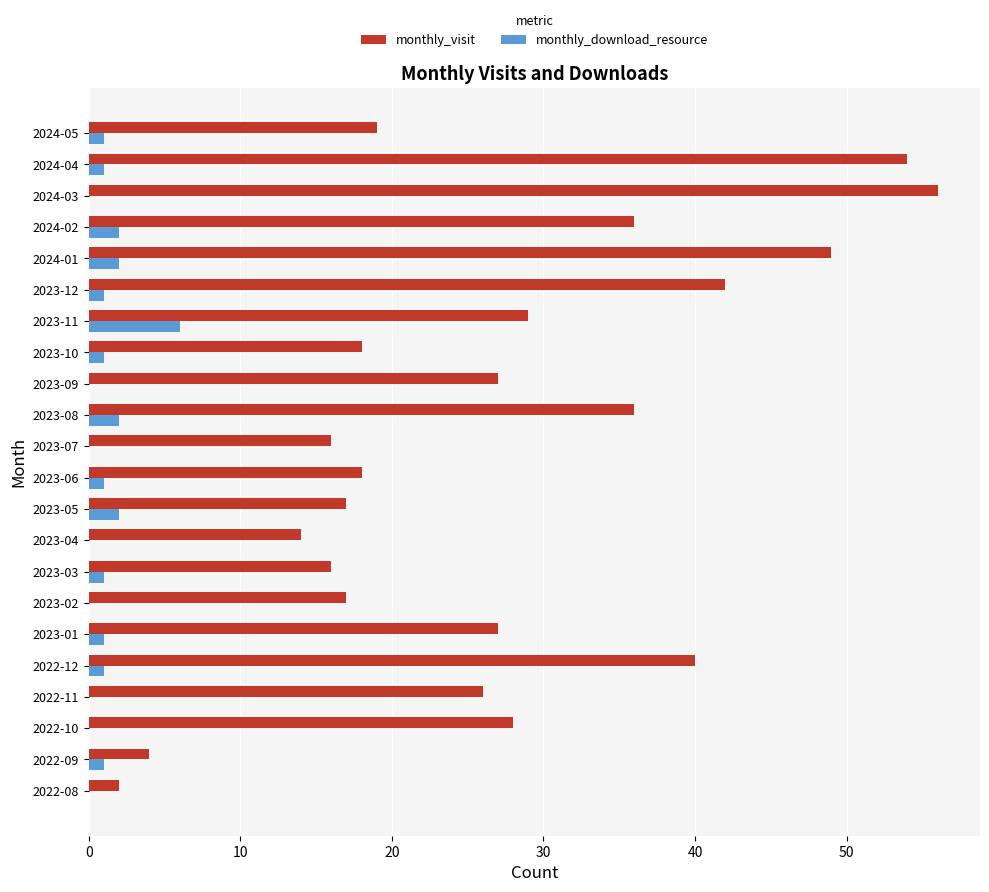

What is the sum of all monthly_download_resource values?

23